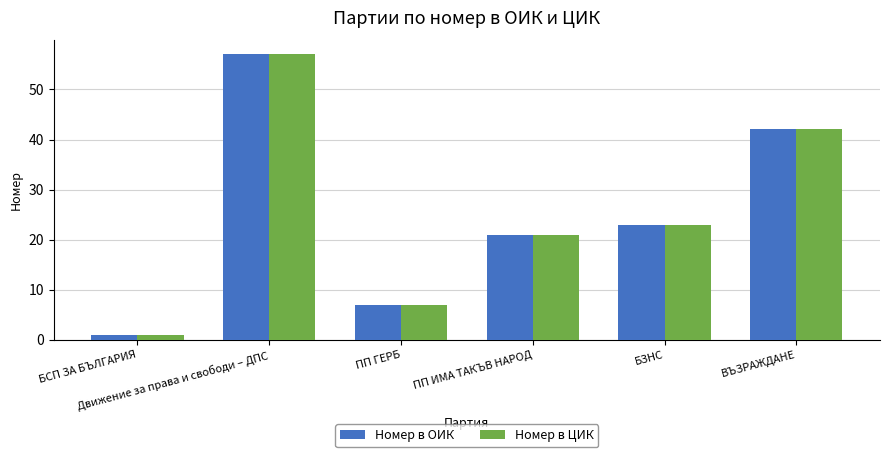

Read the Номер в ОИК value at ПП ГЕРБ, to the nearest 10.

10